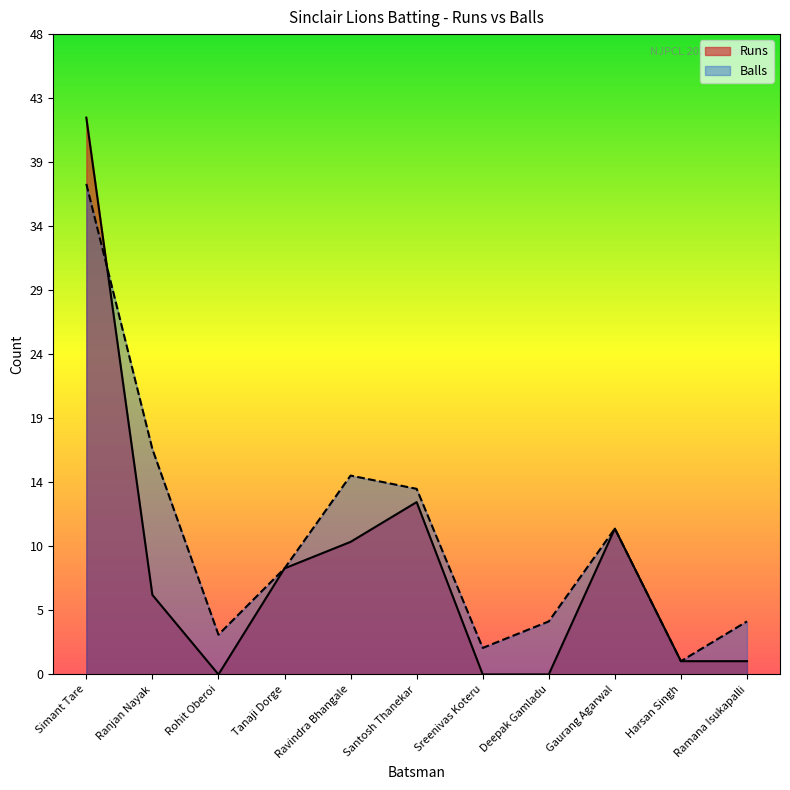

Which label corresponds to the largest value in the chart?

Simant Tare